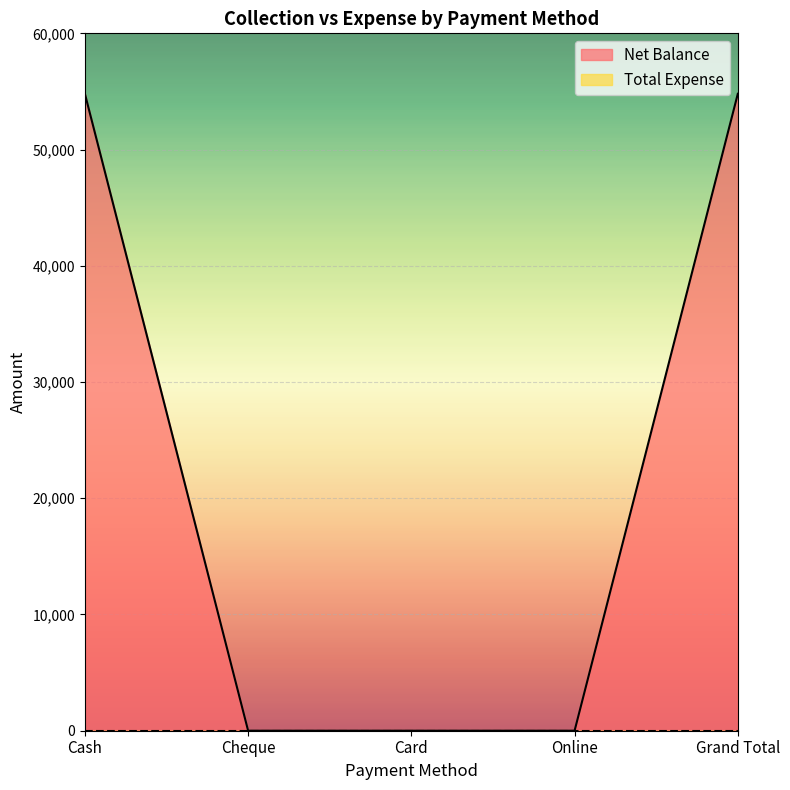

Reading left to right, extract all data points from this chart.

54798	0	0	0	54798